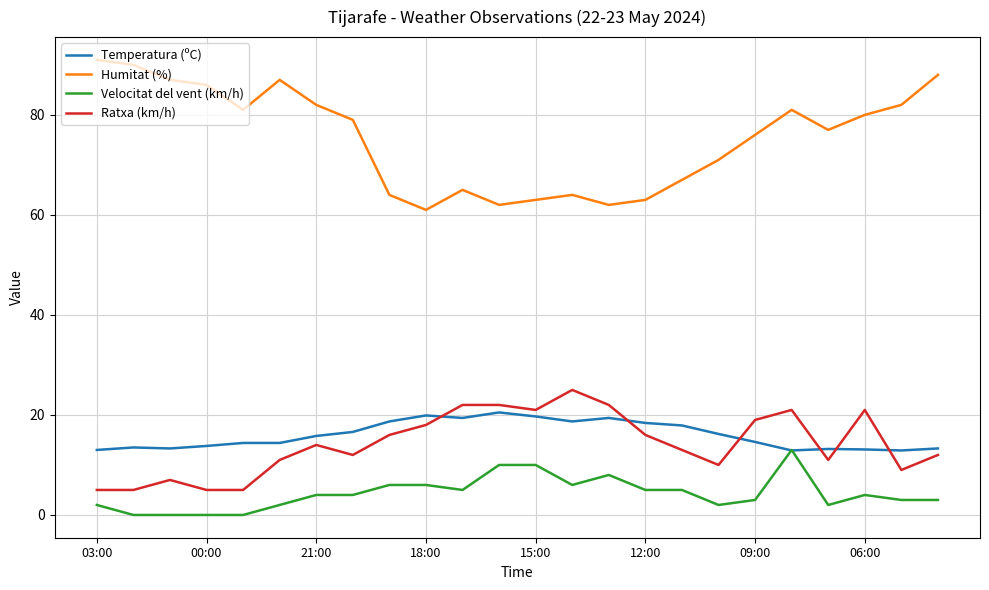

True or false: Temperatura (ºC) and Humitat (%) intersect in this chart.

False